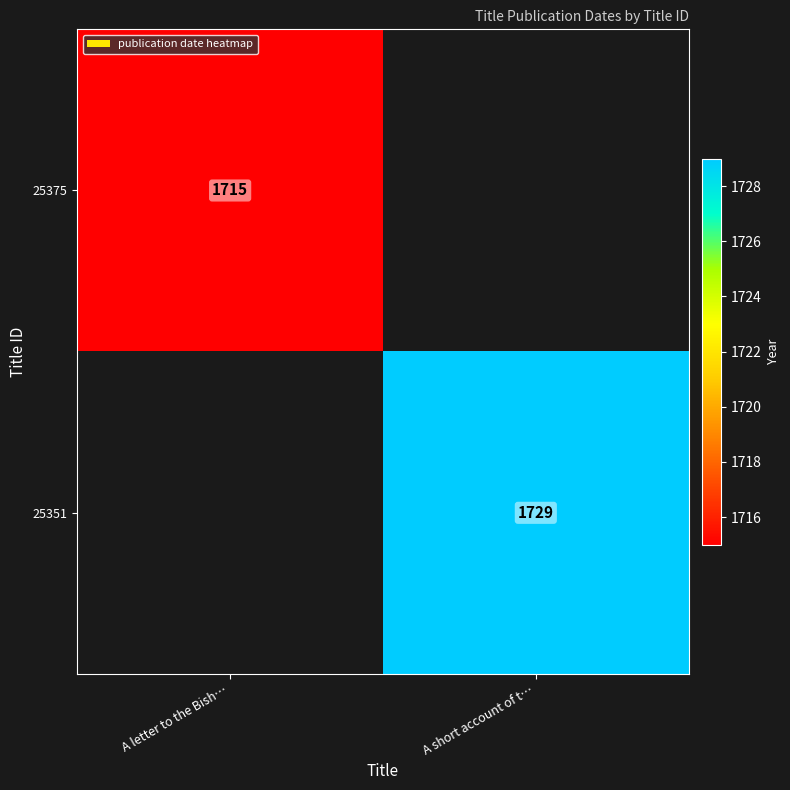

True or false: 25351 has a value of 1729 at A short account of t….

True